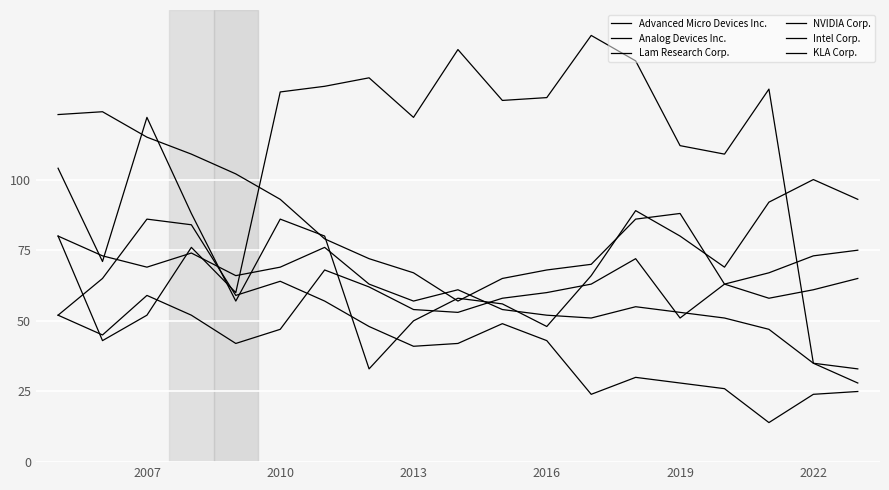

What is the minimum value shown in the chart?

14.0